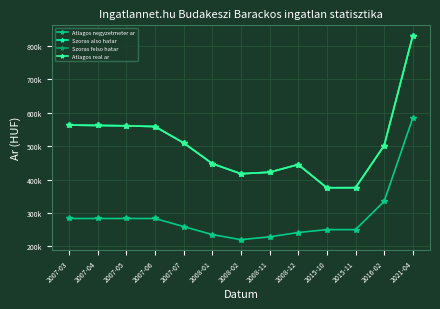

Where does the Atlagos negyzetmeter ar series first go above 259201?

2007-03